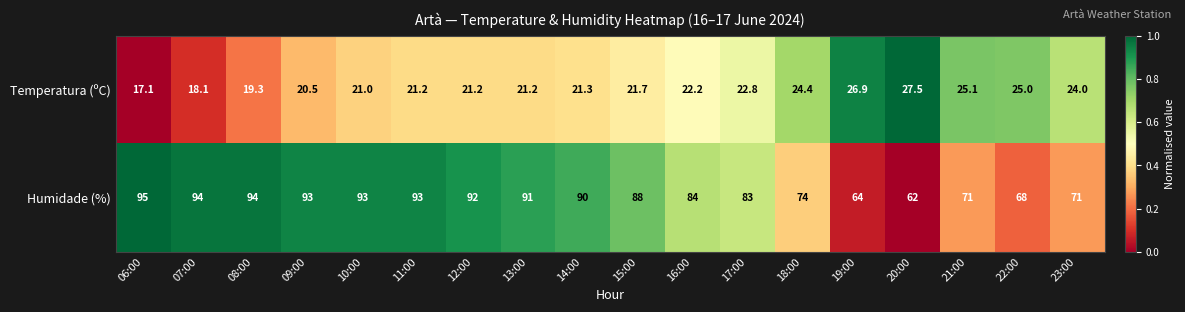

Rank the series at 12:00 from lowest to highest value.

Temperatura (ºC), Humidade (%)